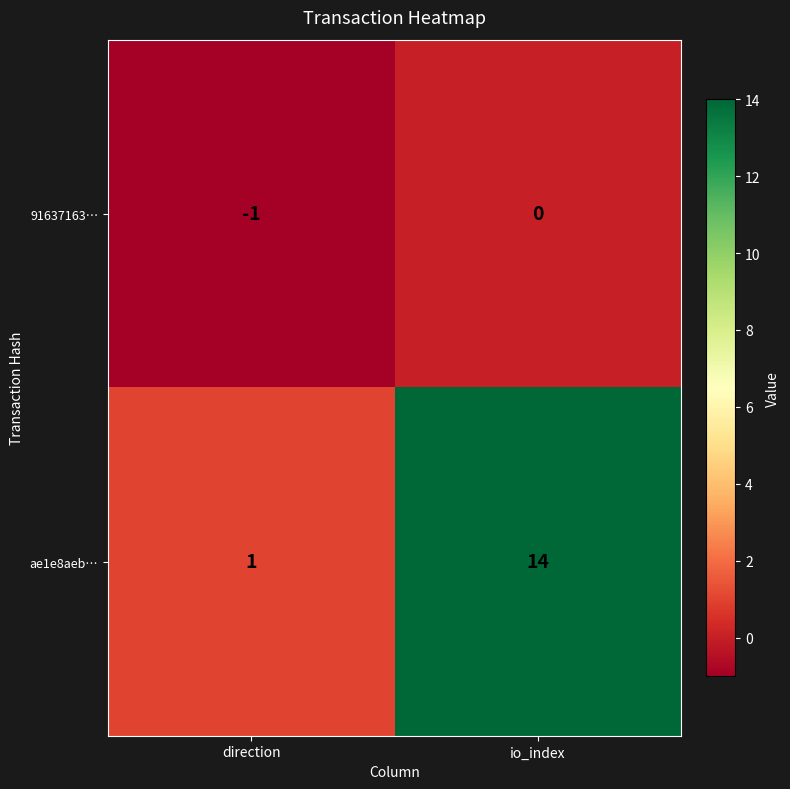

Rank the series by their maximum value, from highest to lowest.

ae1e8aeb…, 91637163…